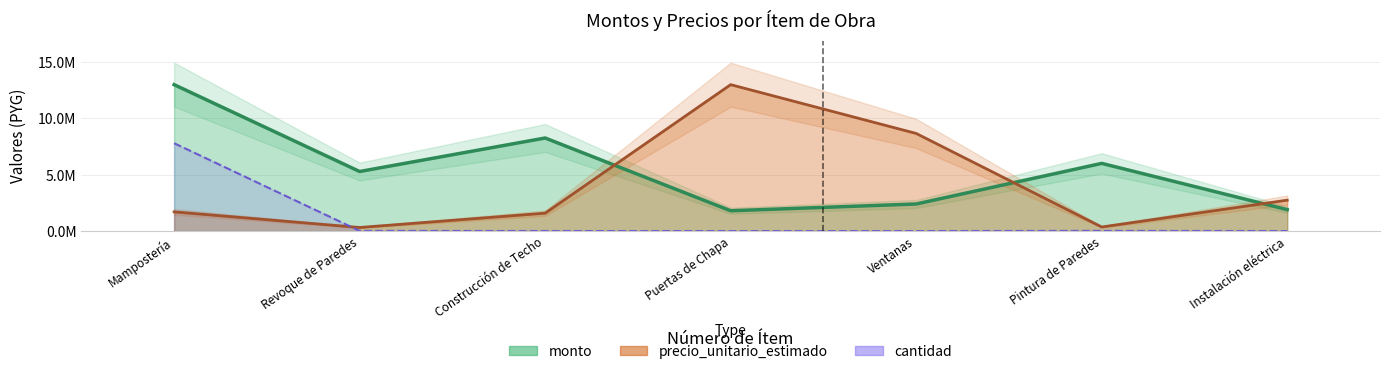

Is it true that monto equals 959375.8 at Puertas de Chapa?

False